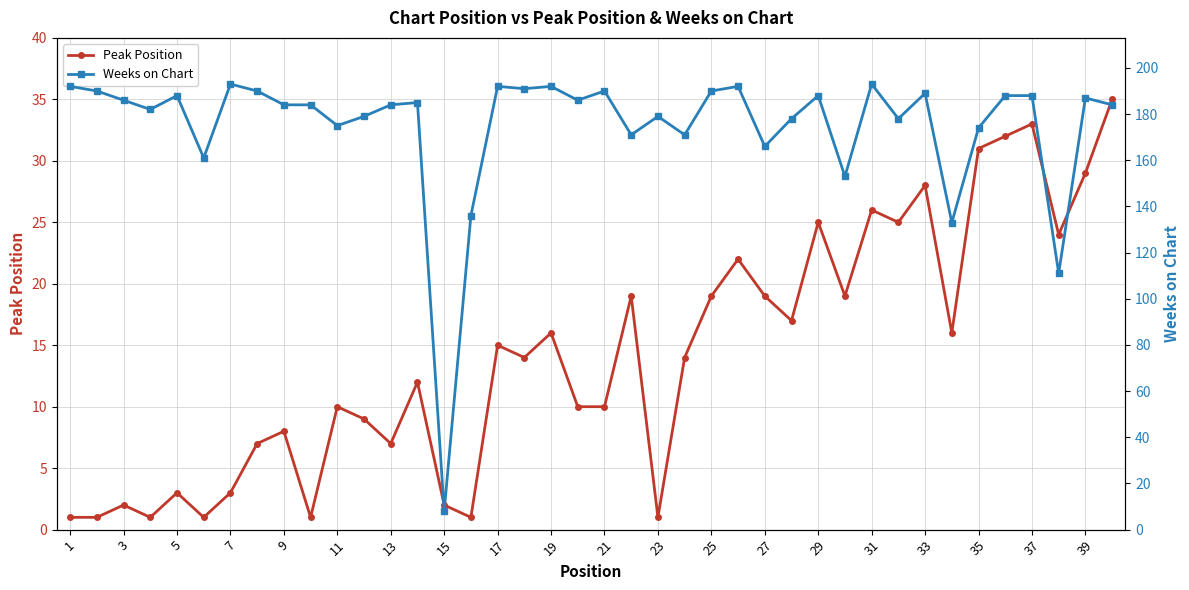

What are all the series names shown in the legend?

Peak Position, Weeks on Chart